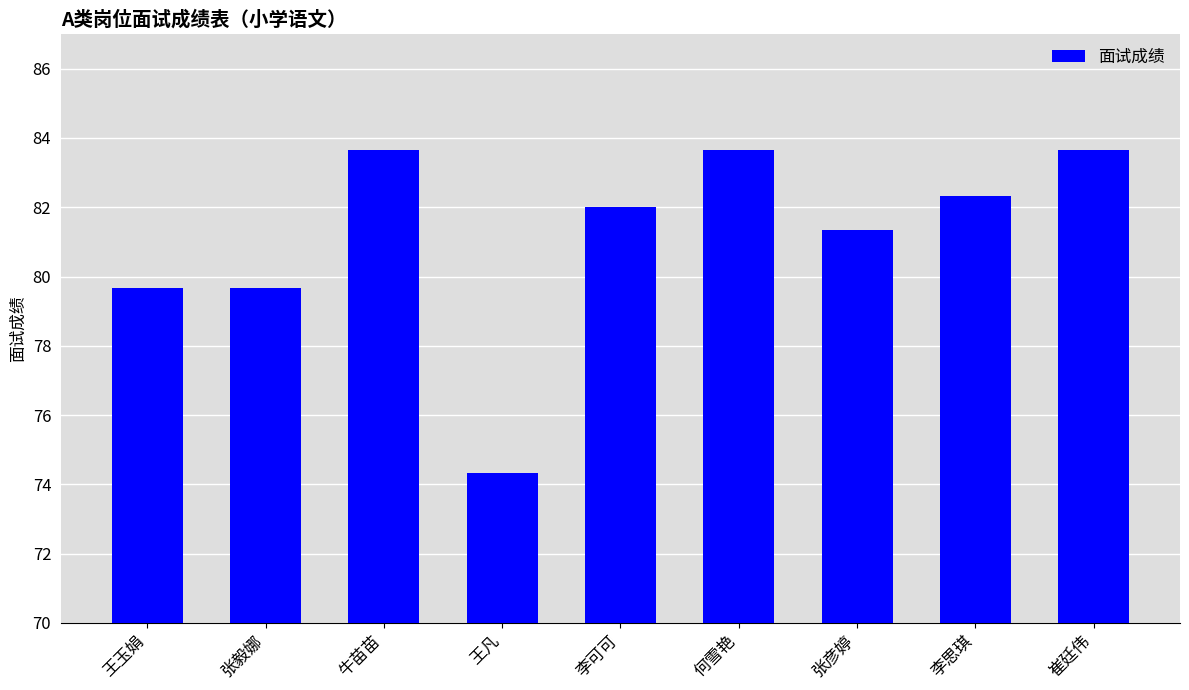

What is the sum of the values at 李思琪 and 崔廷伟?

166.0